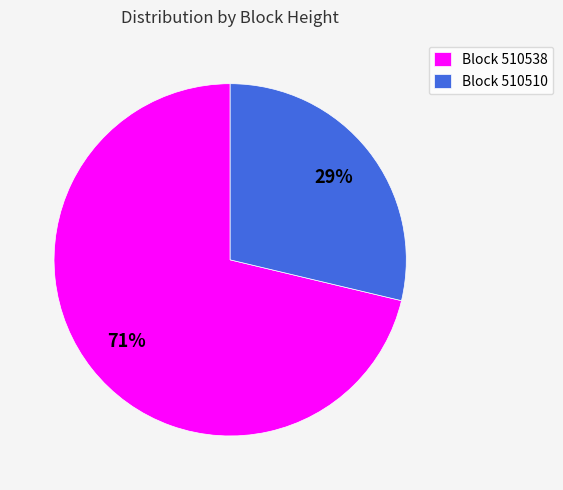

Count the number of slices in the pie.

2